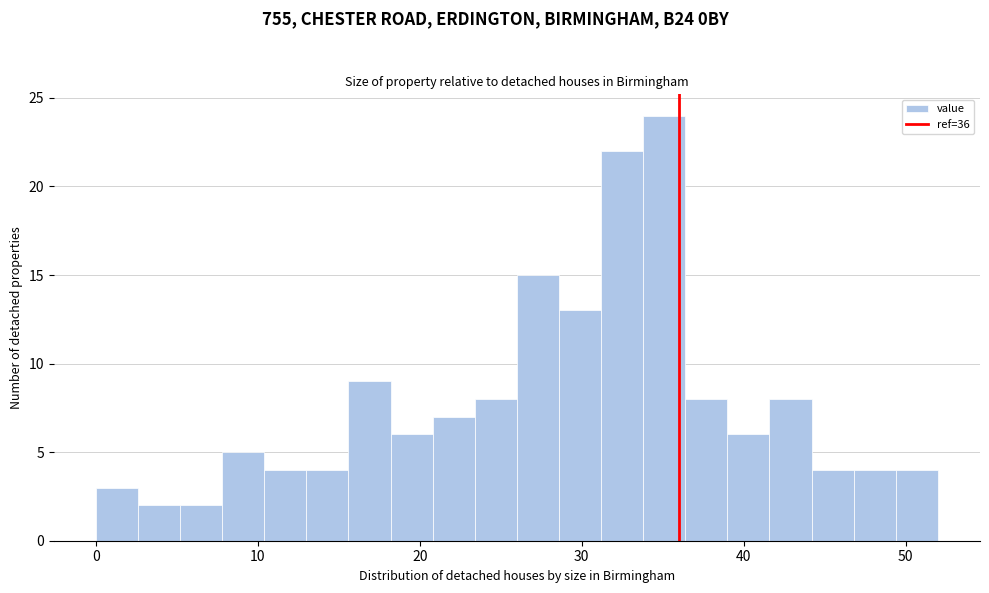

Read against the x-axis, roughly where is the centre of the tallest bar?

35